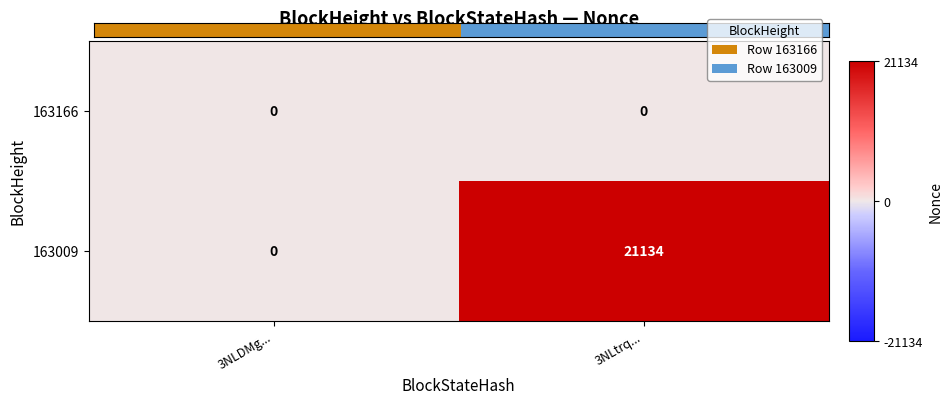

Reading left to right, transcribe all the data shown in this chart.

163166: 0	0
163009: 0	21134